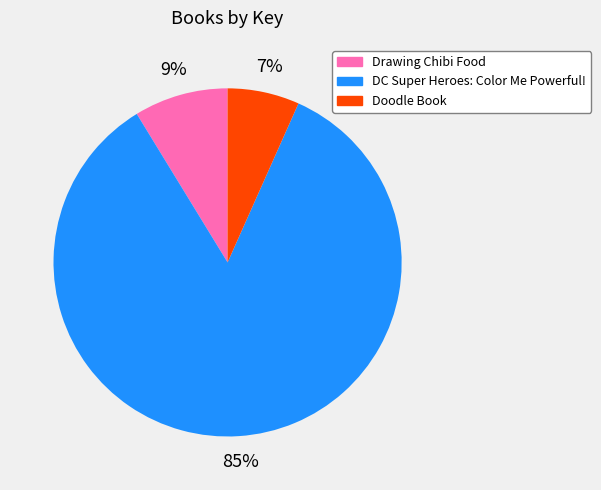

Rank the categories by value from lowest to highest.

Doodle Book, Drawing Chibi Food, DC Super Heroes: Color Me Powerful!